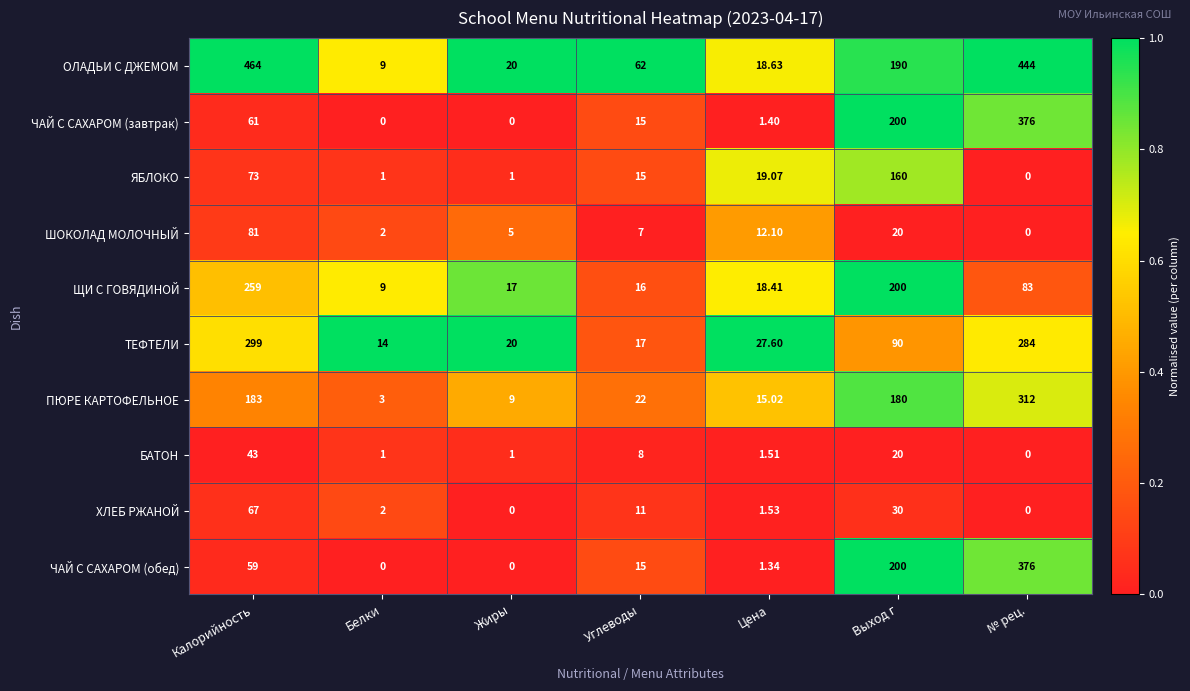

Count the number of data series in this chart.

10